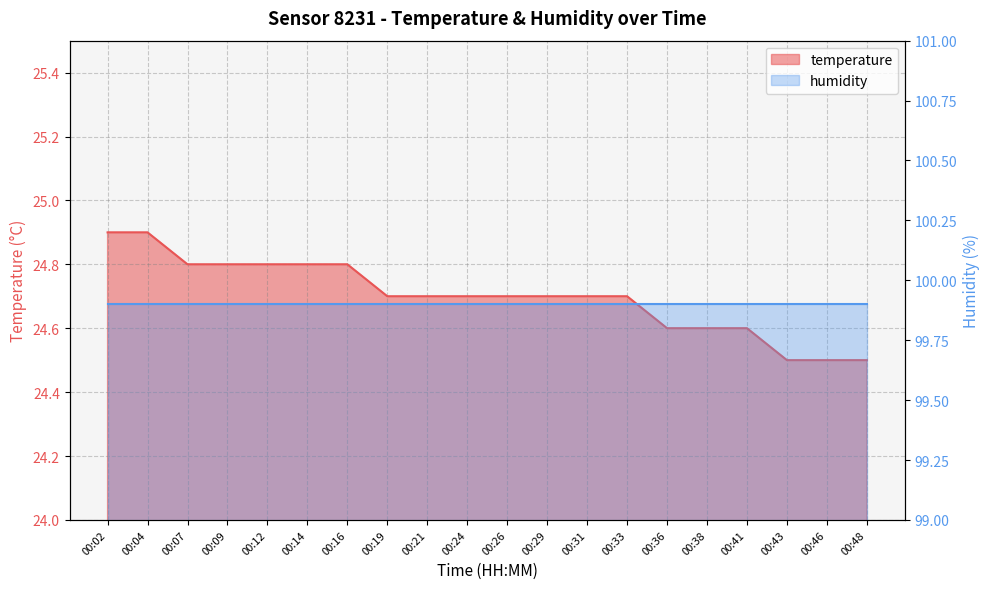

What is the sum of the values at 00:48 and 00:43?

49.0